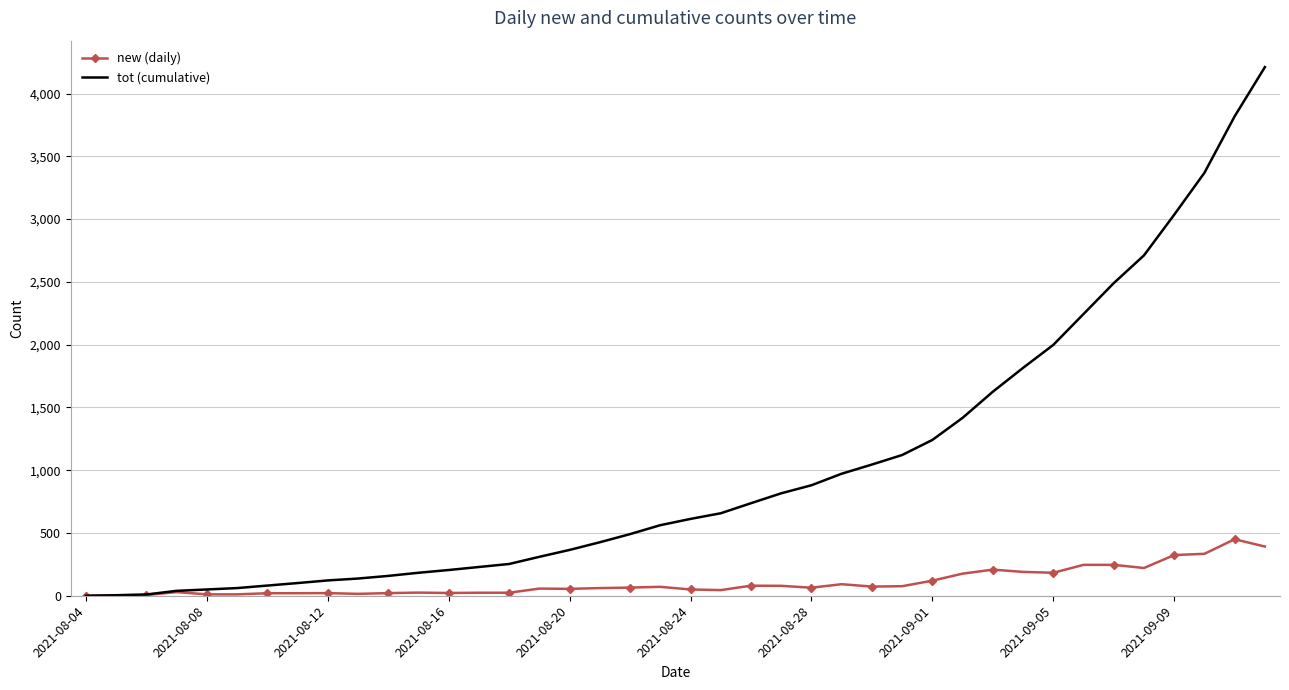

Which series has the widest spread of values?

tot (cumulative)